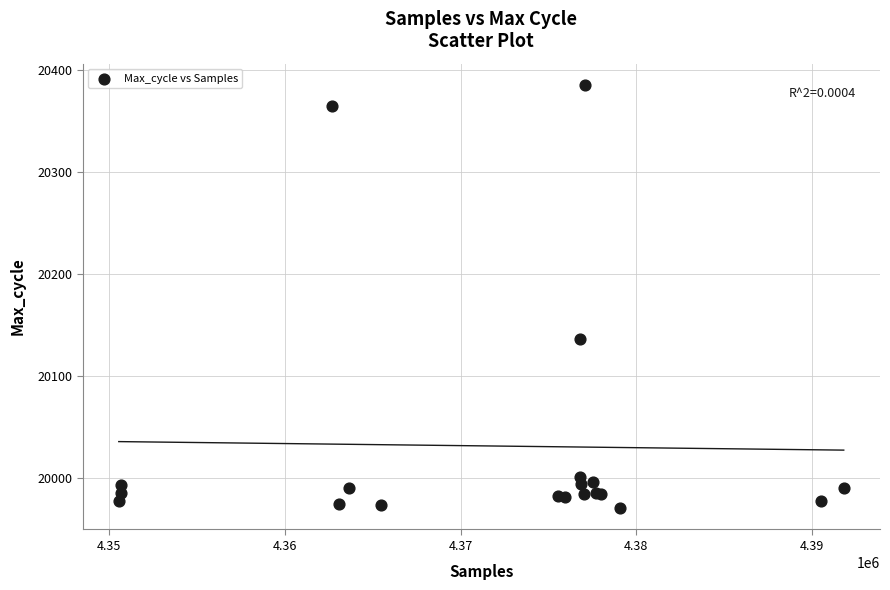

What Y value in the scatter plot is closest to 20177?

20136